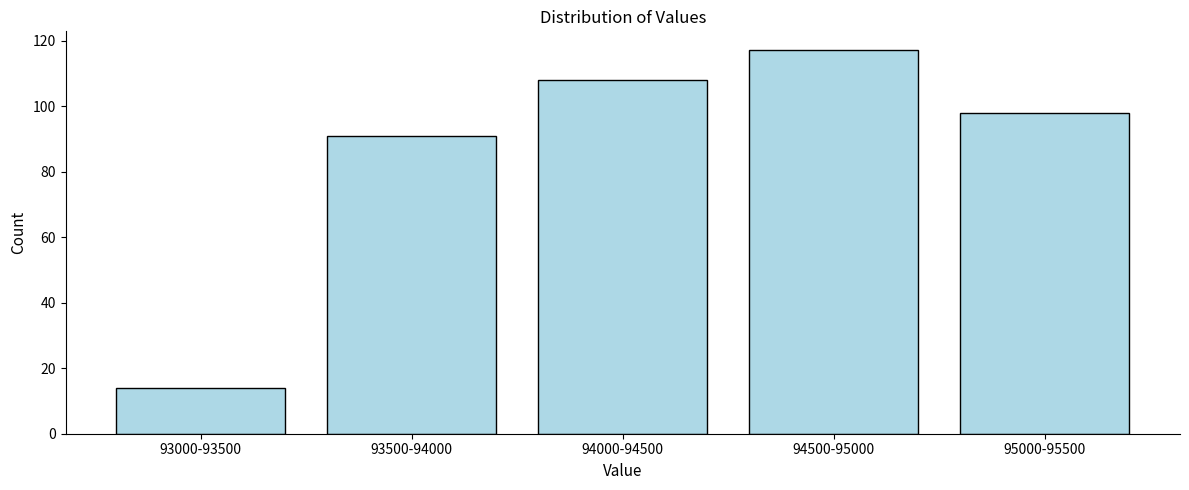

Reading left to right, list all the values displayed in this chart.

14	91	108	117	98